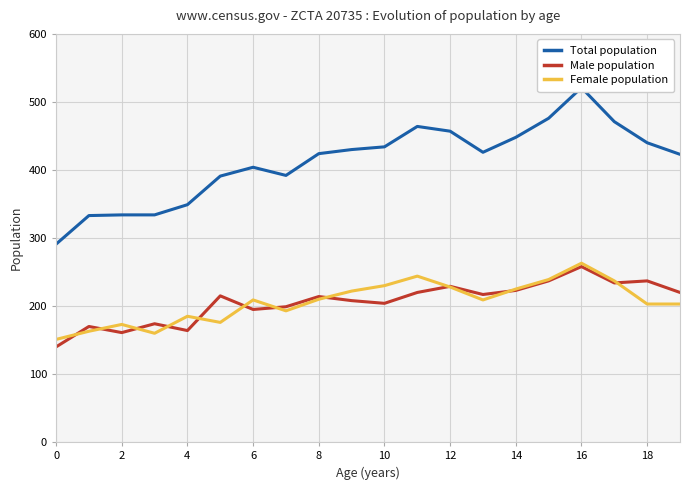

The Male population series shows 161 at 2. True or false?

True